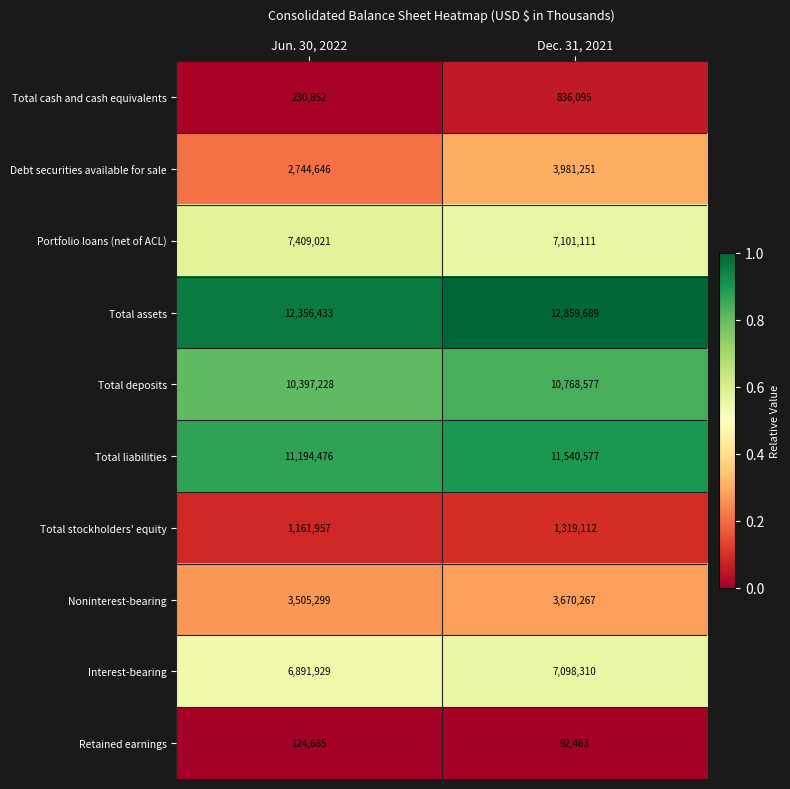

At Jun. 30, 2022, list the series in order from largest to smallest.

Total assets, Total liabilities, Total deposits, Portfolio loans (net of ACL), Interest-bearing, Noninterest-bearing, Debt securities available for sale, Total stockholders' equity, Total cash and cash equivalents, Retained earnings